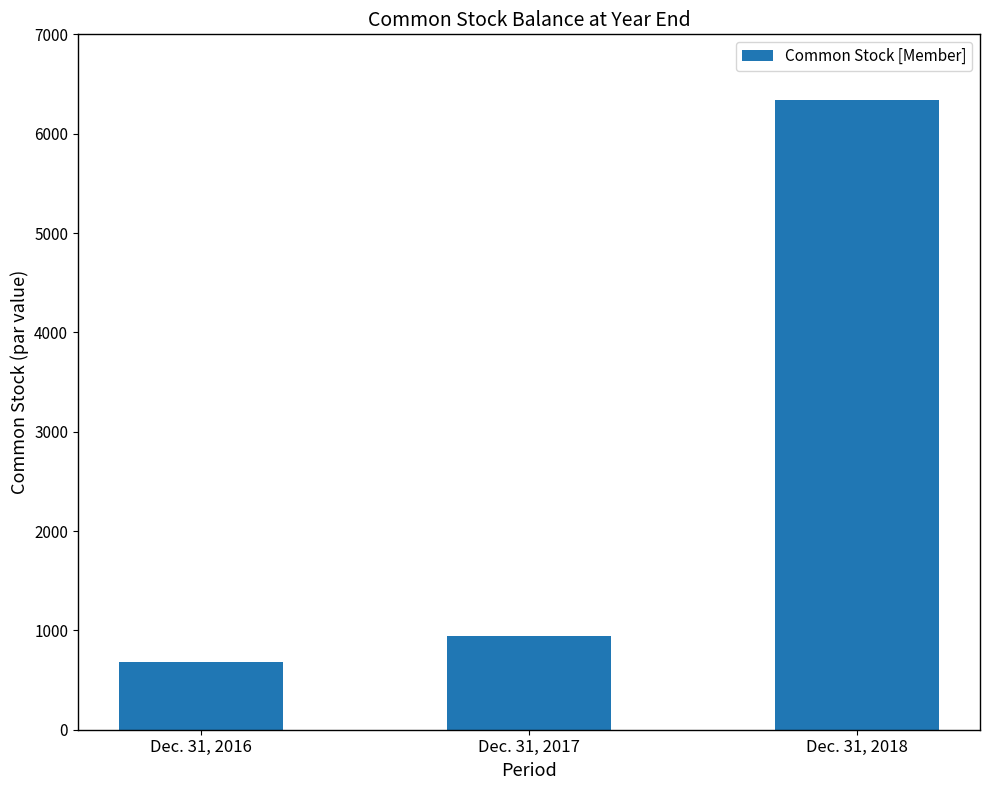

What is the approximate value at Dec. 31, 2017?

939